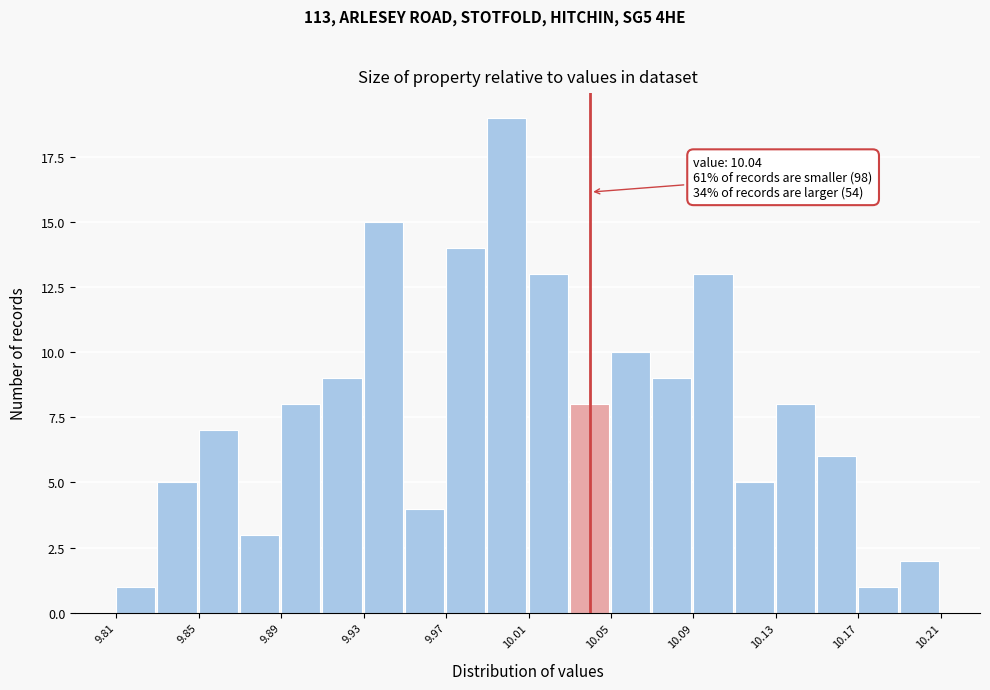

Over which range of the x-axis is the bar tallest?

9.99 to 10.01